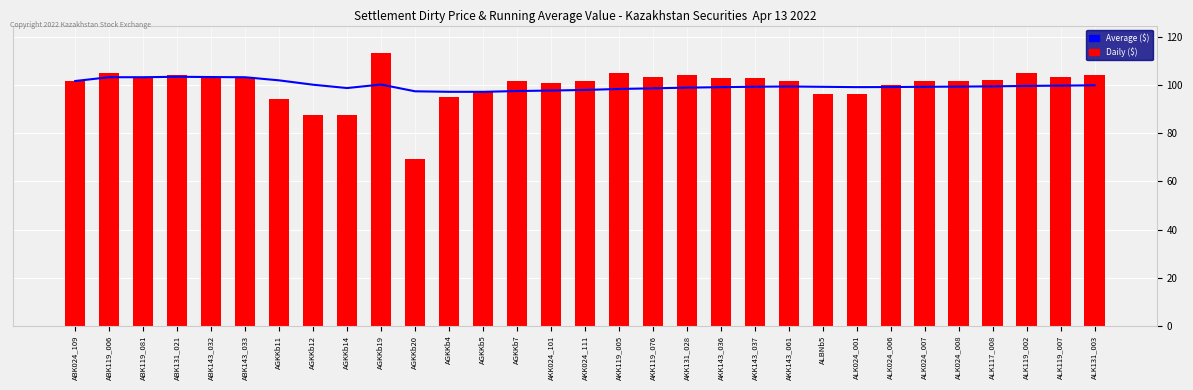

What is the difference between the maximum and minimum values in the Average ($) series?

6.3